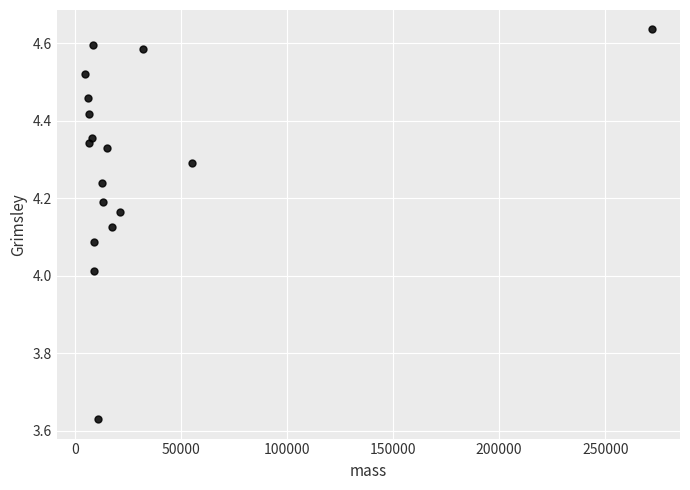

What is the range of Y values (max minus min)?

1.0